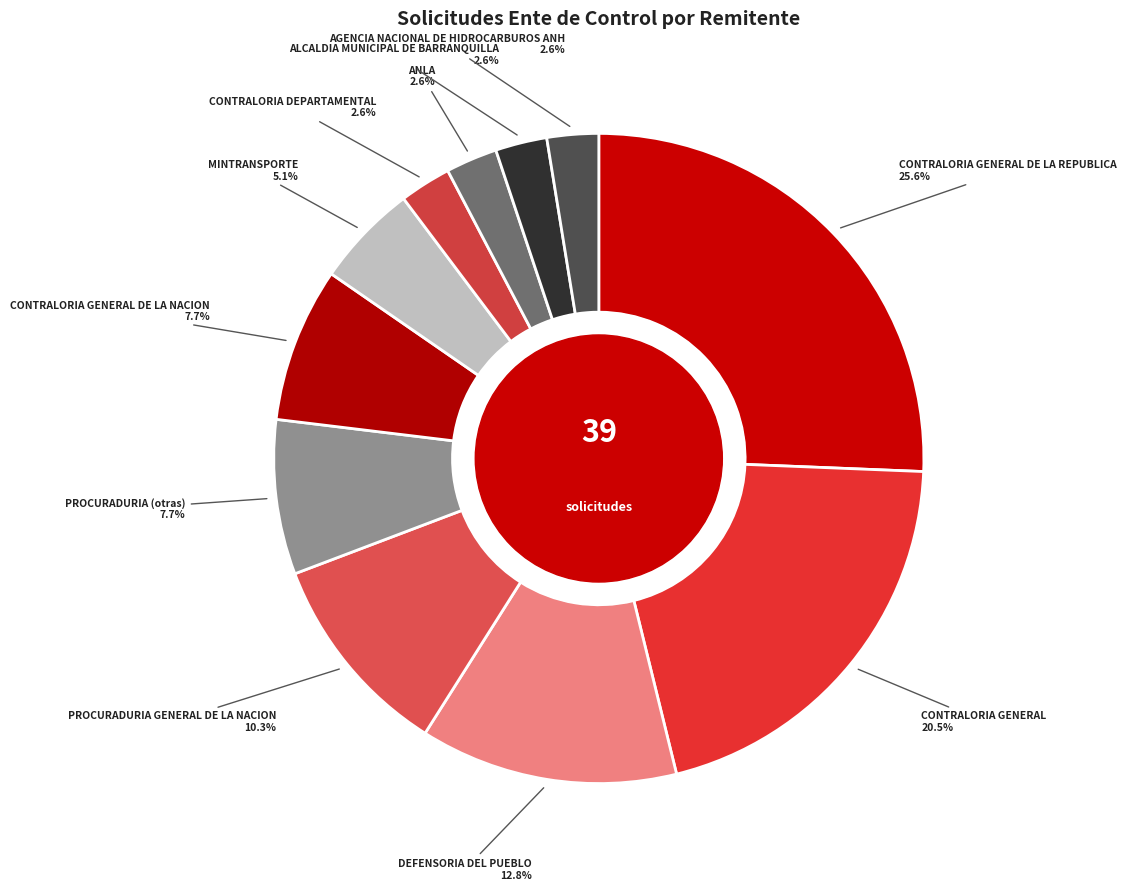

How many segments does this pie chart have?

11